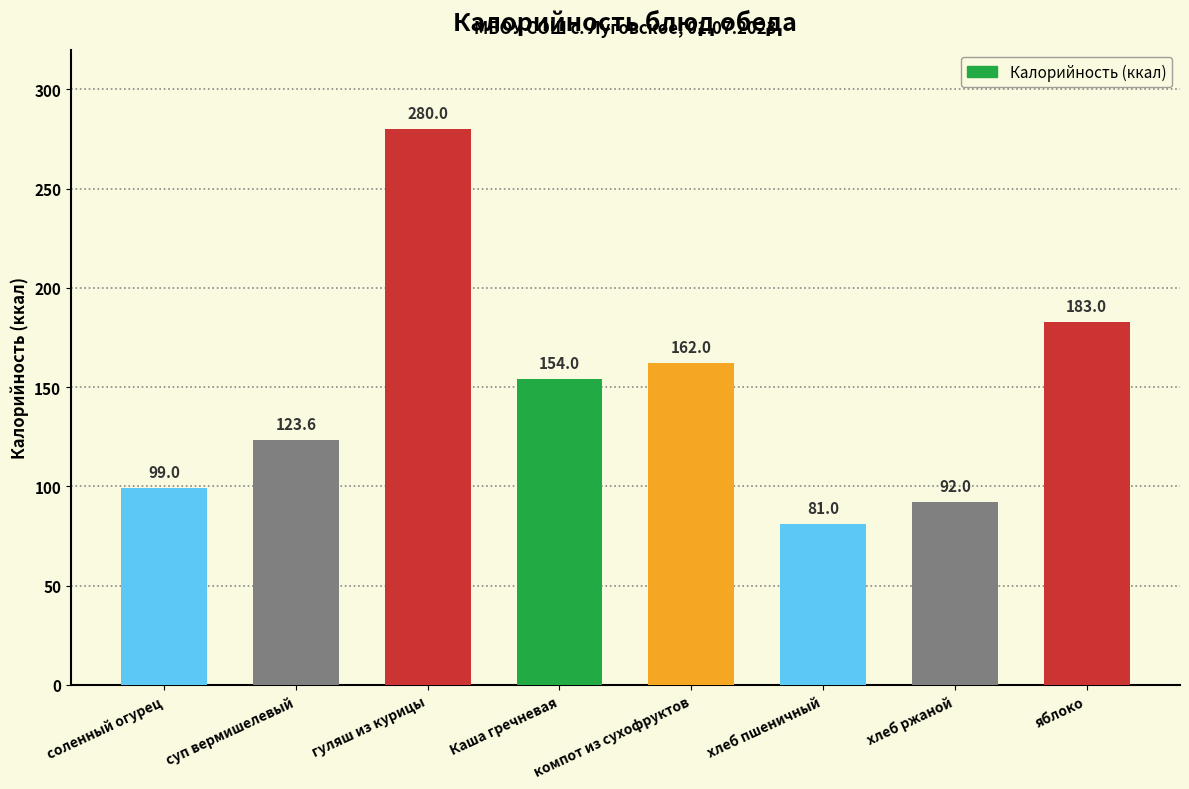

Approximately how many times larger is the value at хлеб ржаной compared to яблоко?

0.5